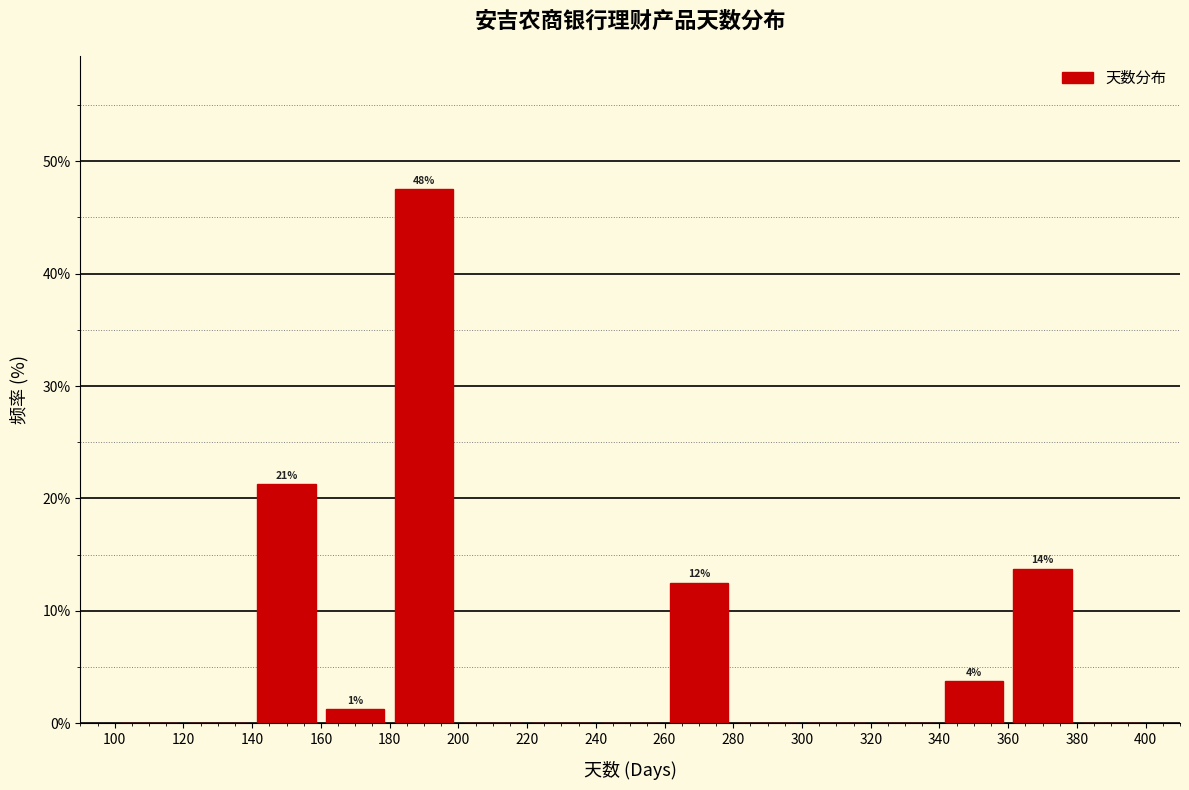

Which range on the x-axis has the tallest bar?

180 to 200